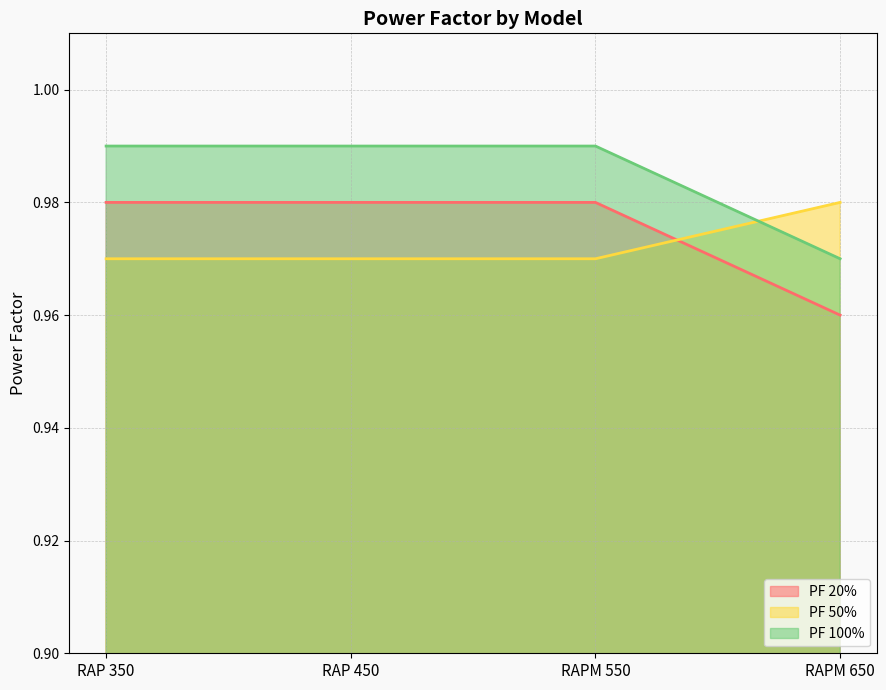

After their last crossing, which series has the higher values: PF 50% or PF 20%?

PF 50%